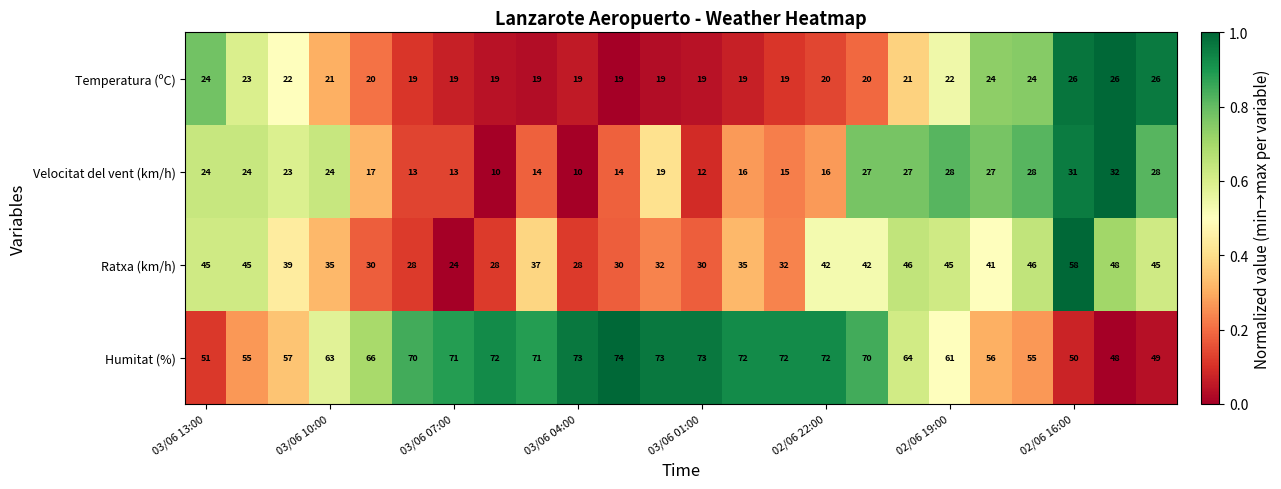

What is the difference between the maximum and minimum values in the Ratxa (km/h) series?

34